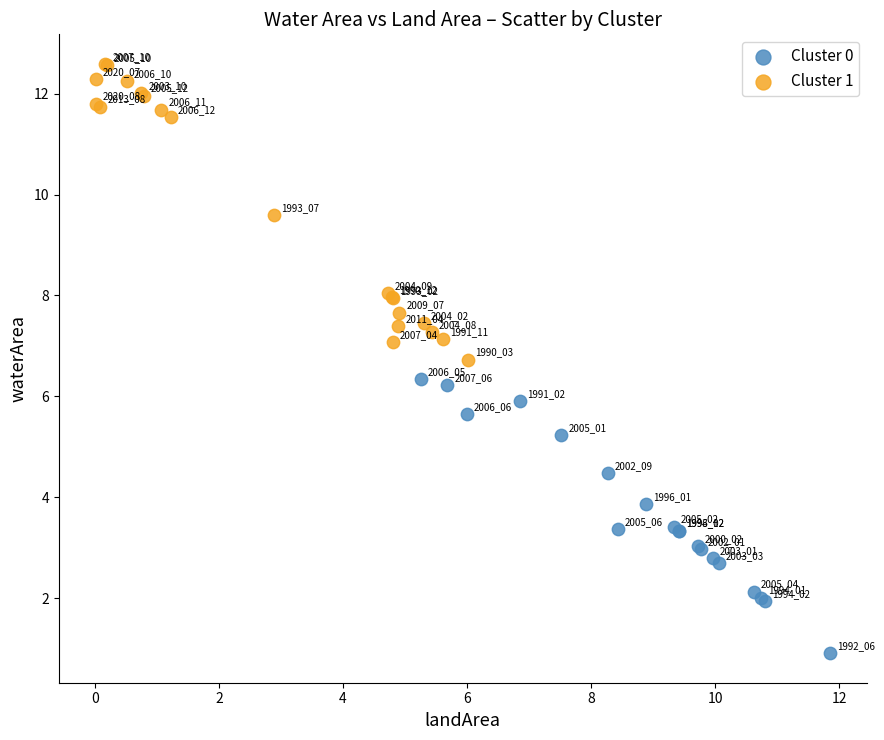

Which series contains the highest Y value?

Cluster 1